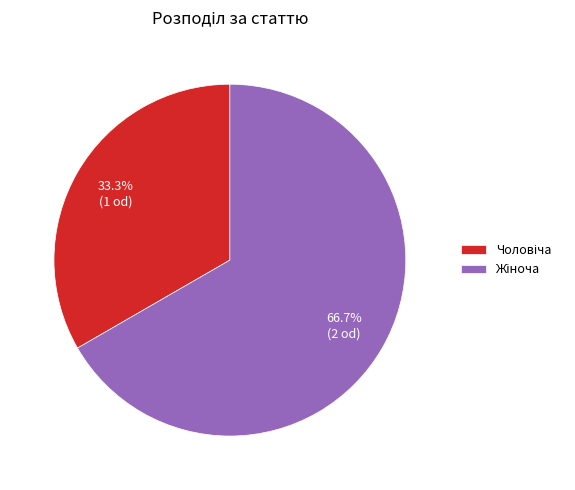

Does any single category account for the majority?

Yes